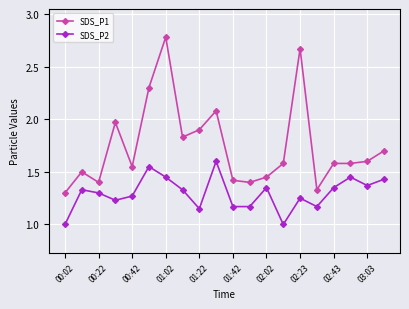

What is the lowest value of the SDS_P2 series?

1.0